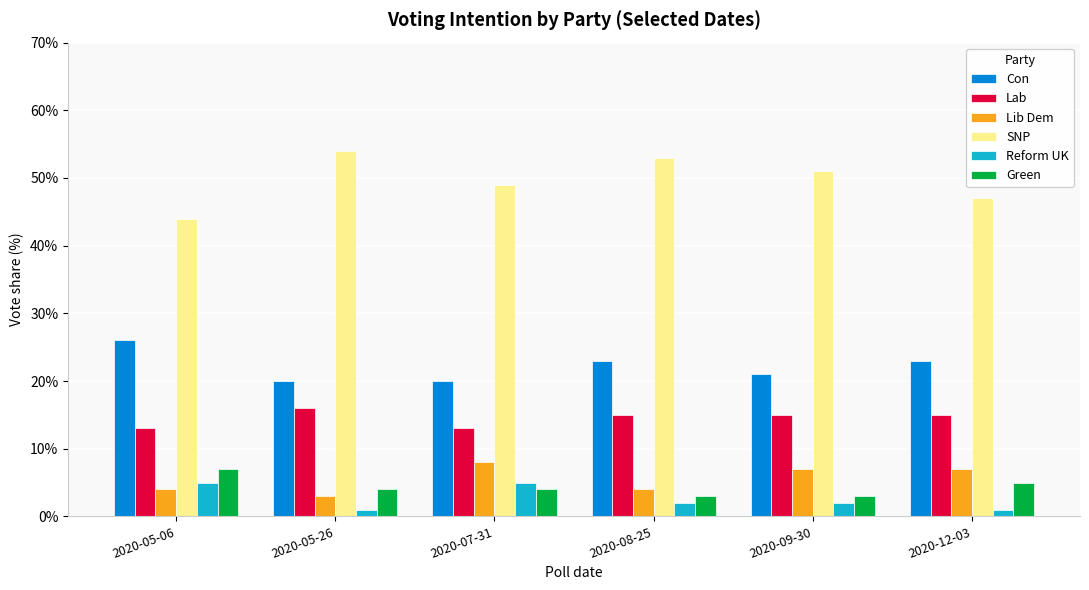

How many data points does each series have?

6